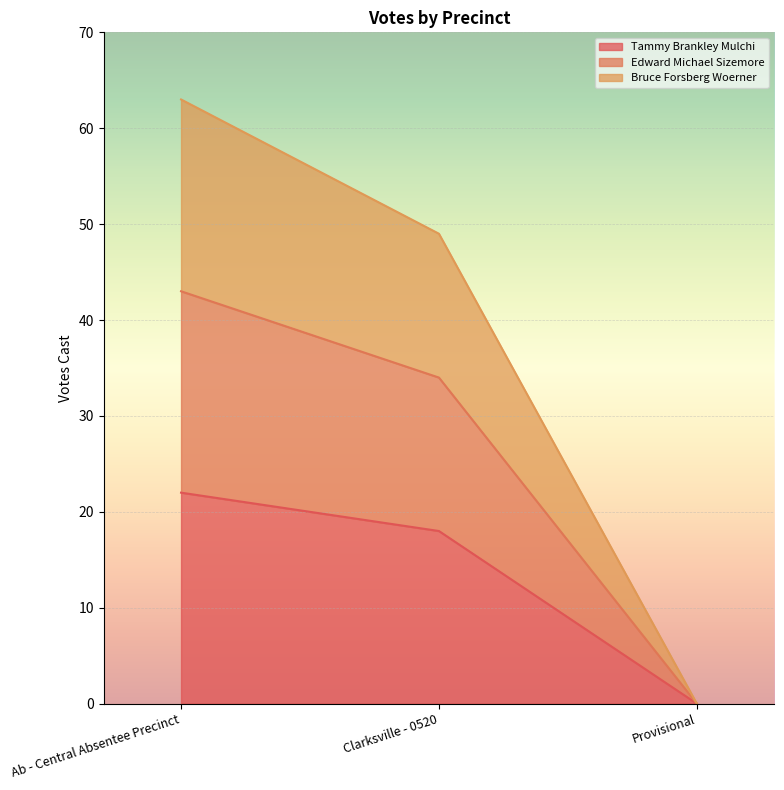

True or false: Tammy Brankley Mulchi has a value of 7 at Clarksville - 0520.

False